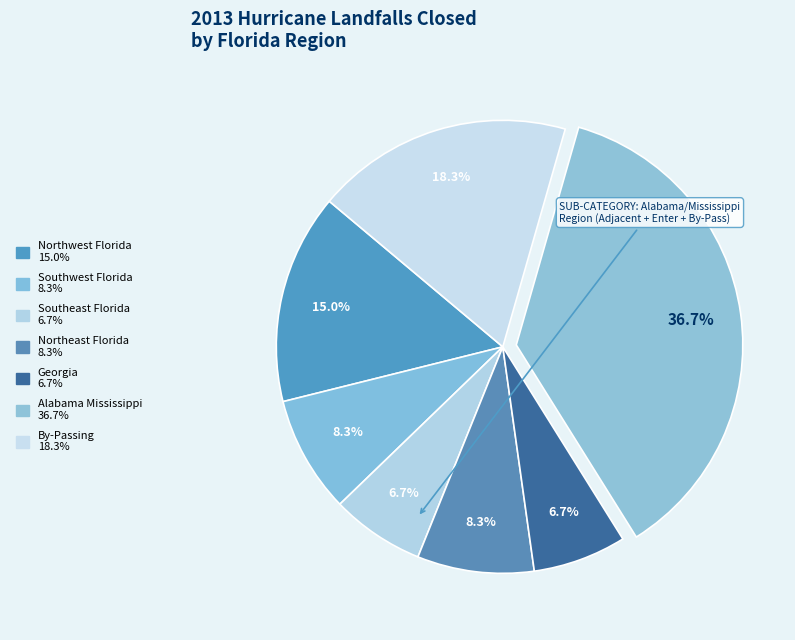

Does any single category account for the majority?

No